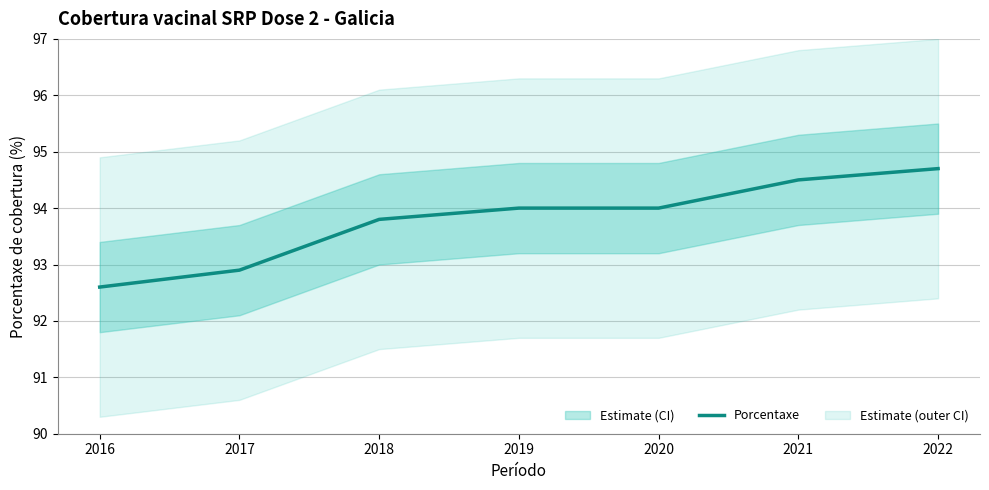

Where is the data nearest to the value 93?

2017